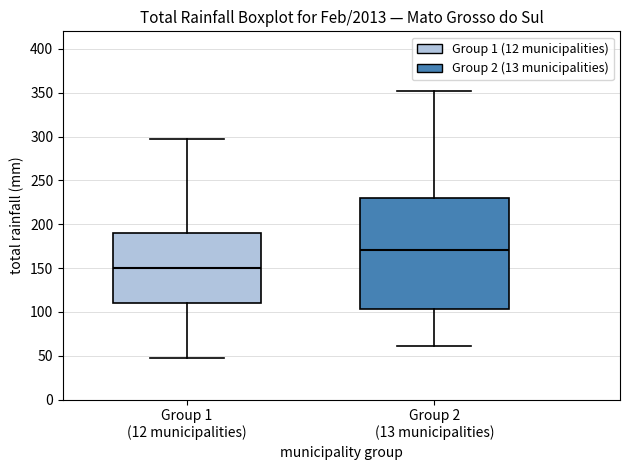

Which box's median line is the highest?

Group 2 (13 municipalities)